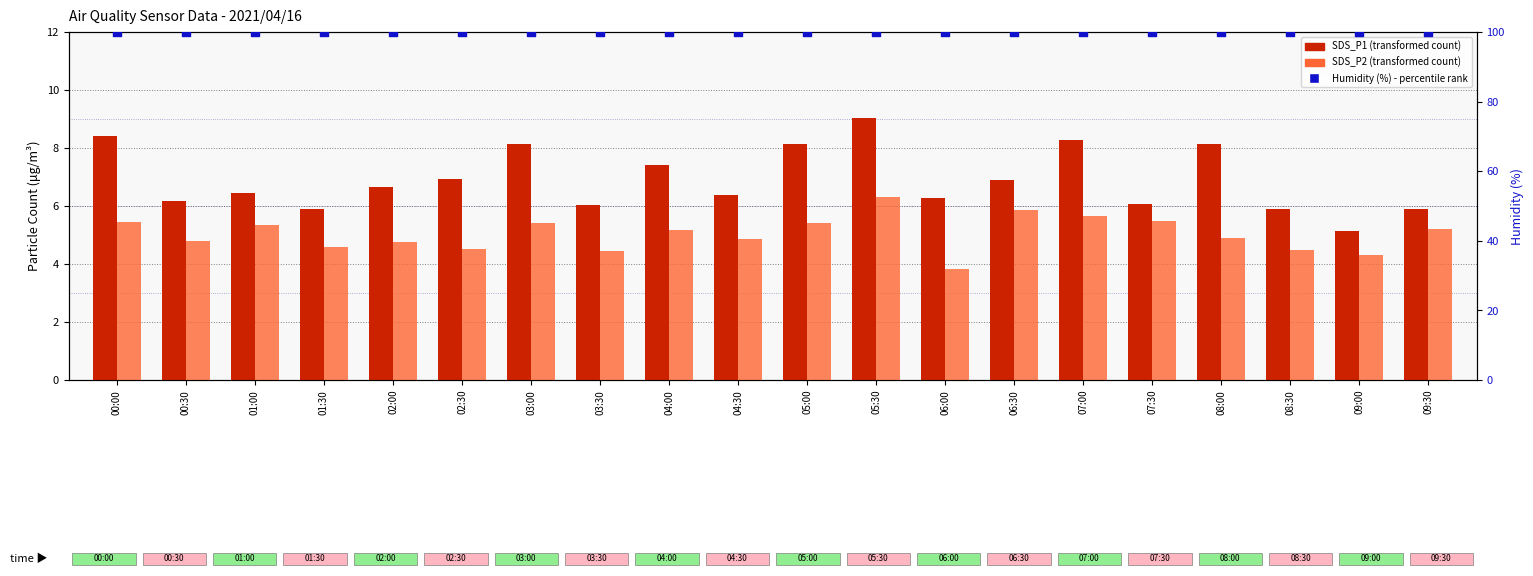

At how many categories does at least one series exceed 51?

20